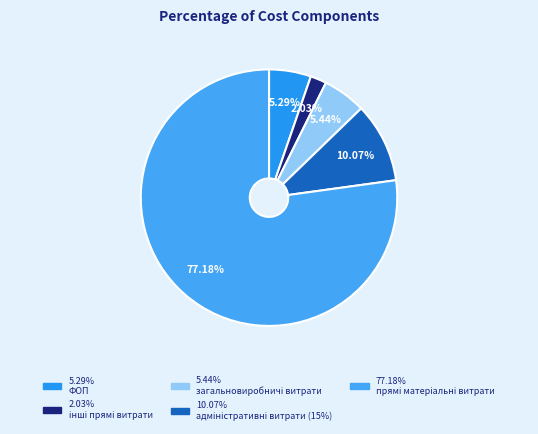

How many segments does this pie chart have?

5